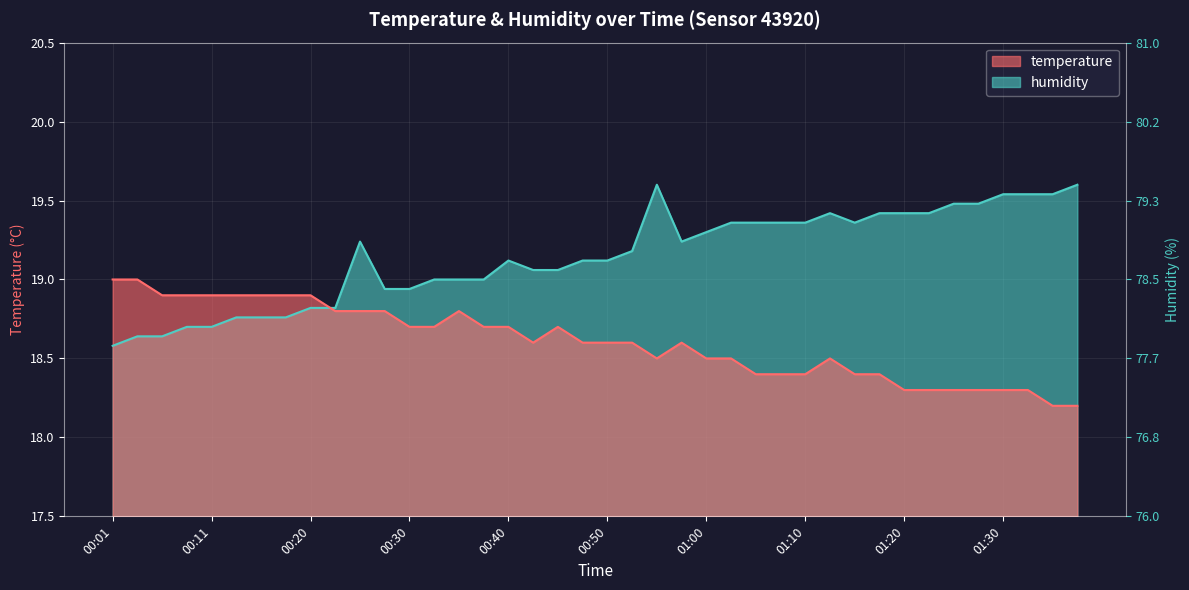

Which series ends up on top after the final intersection of temperature and humidity?

humidity